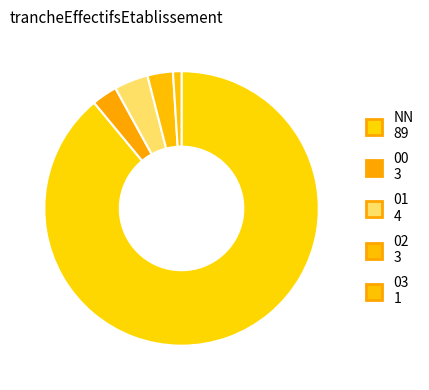

To the nearest percent, what portion does 02 represent?

3%